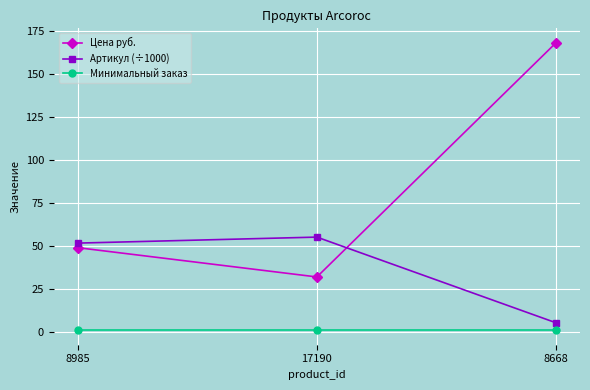

Which series changed the most between 8985 and 8668?

Цена руб.